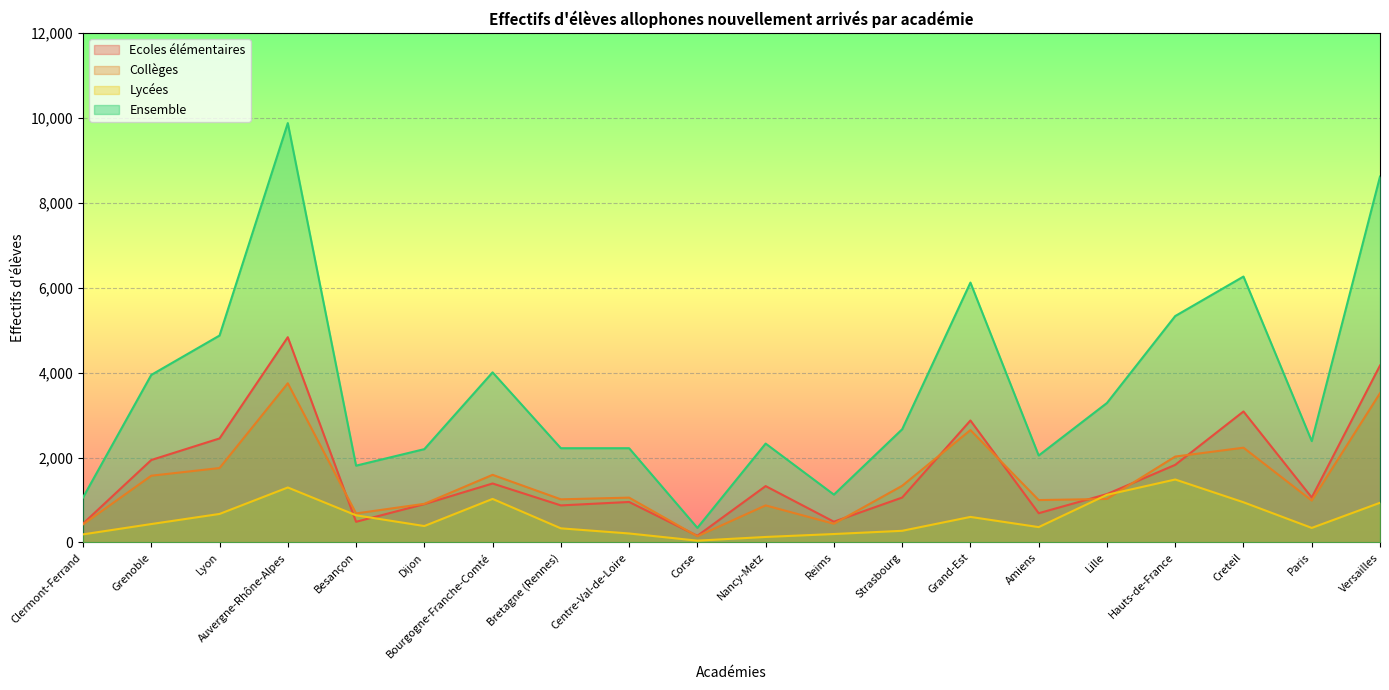

In Collèges, how many points are higher than both neighbors (excluding endpoints)?

6